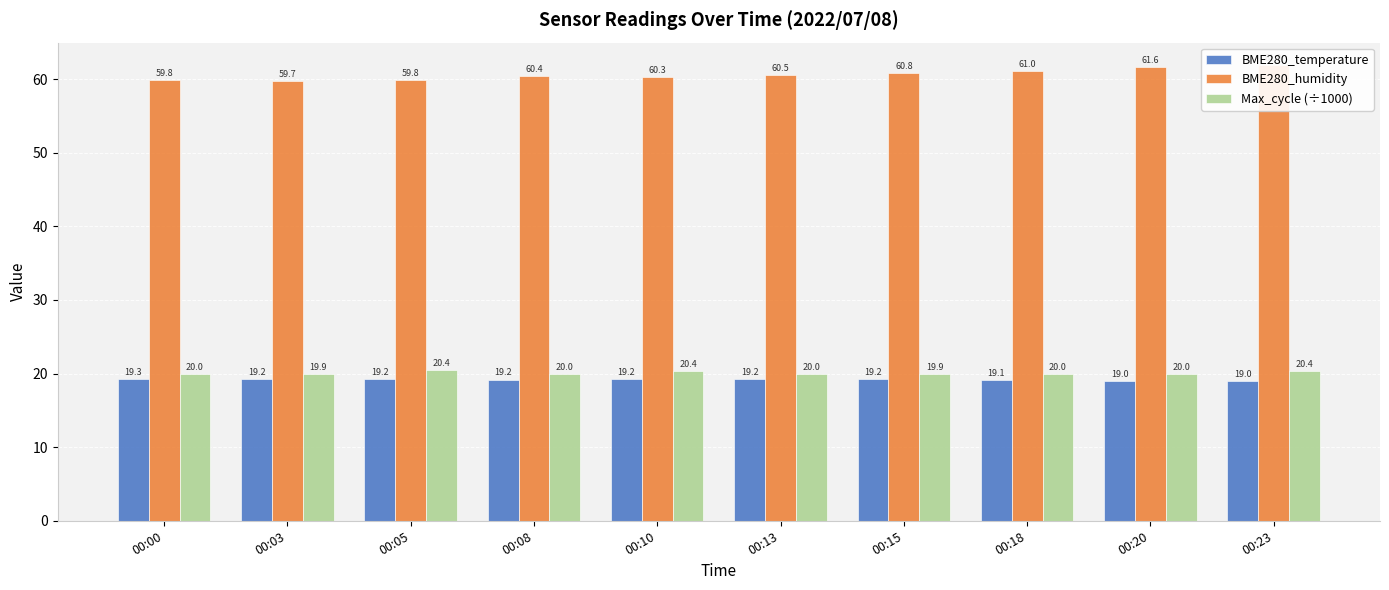

What is the sum of the BME280_humidity values at 00:03 and 00:00?

119.6